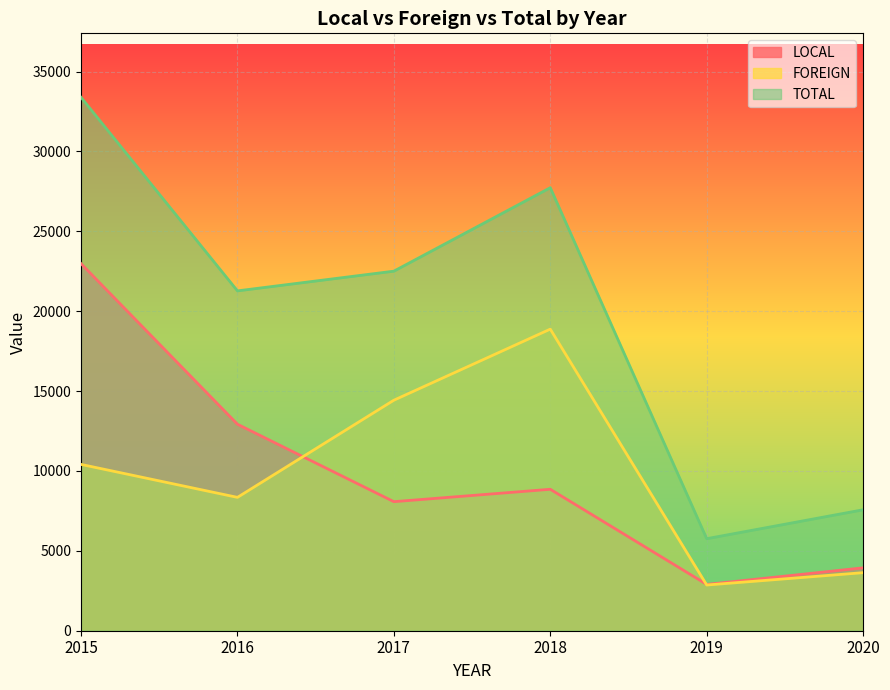

What is the value of the LOCAL point at the 6th from the left?

3937